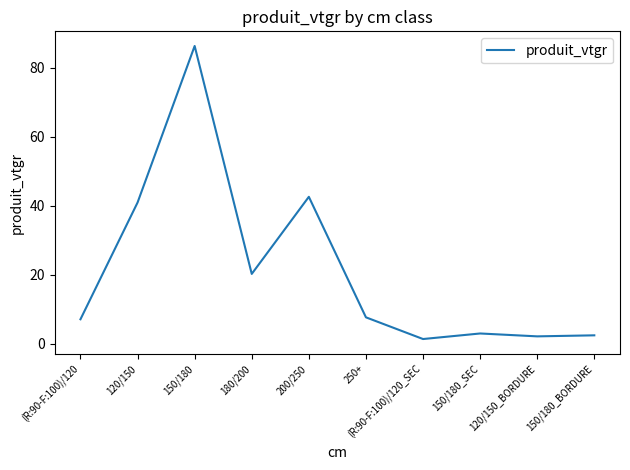

What position from the left is 200/250?

5